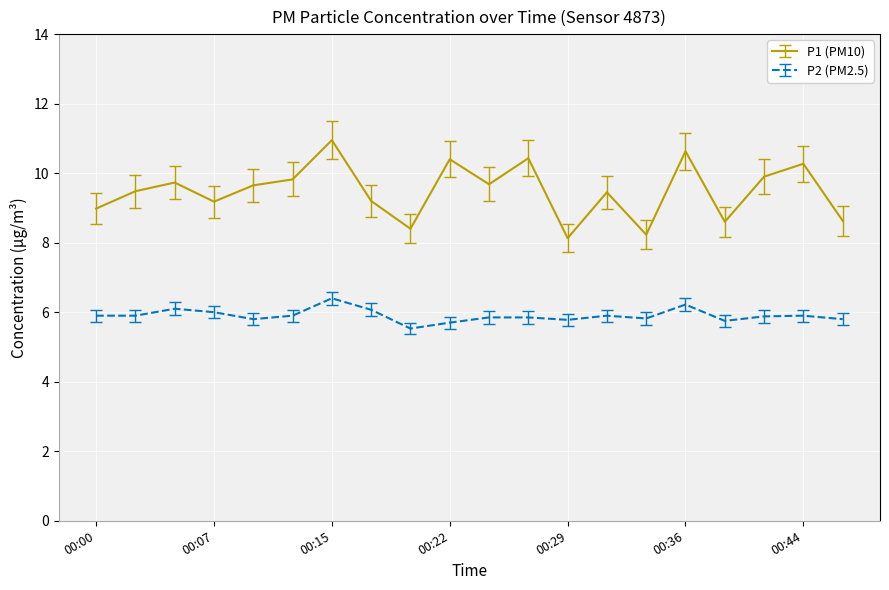

What is the smallest value displayed?

5.5